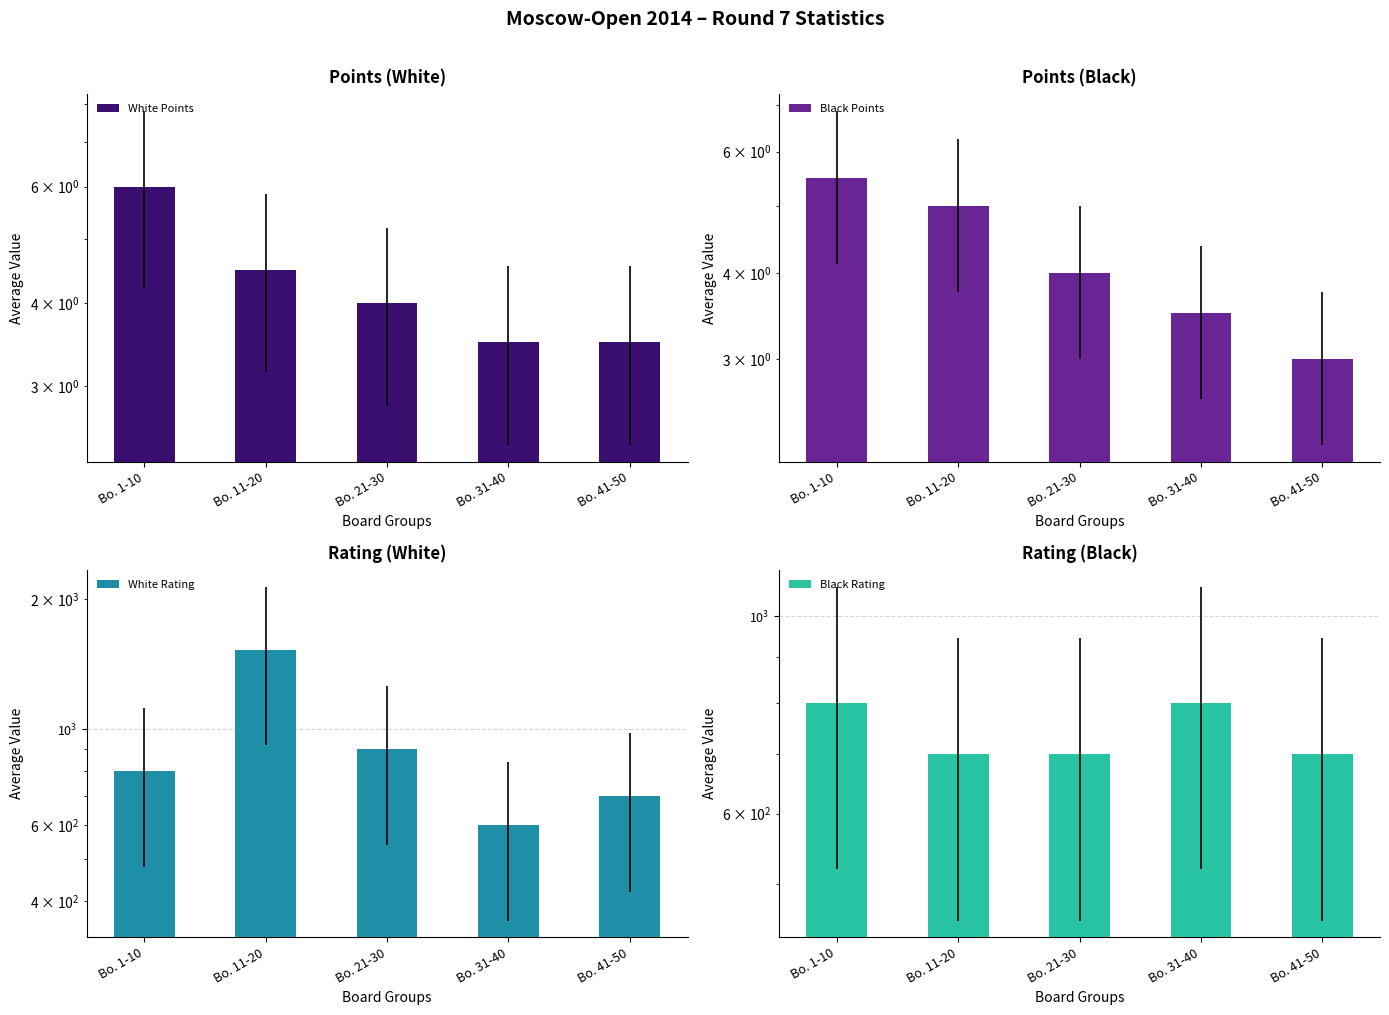

What are all the series names shown in the legend?

White Points, Black Points, White Rating, Black Rating